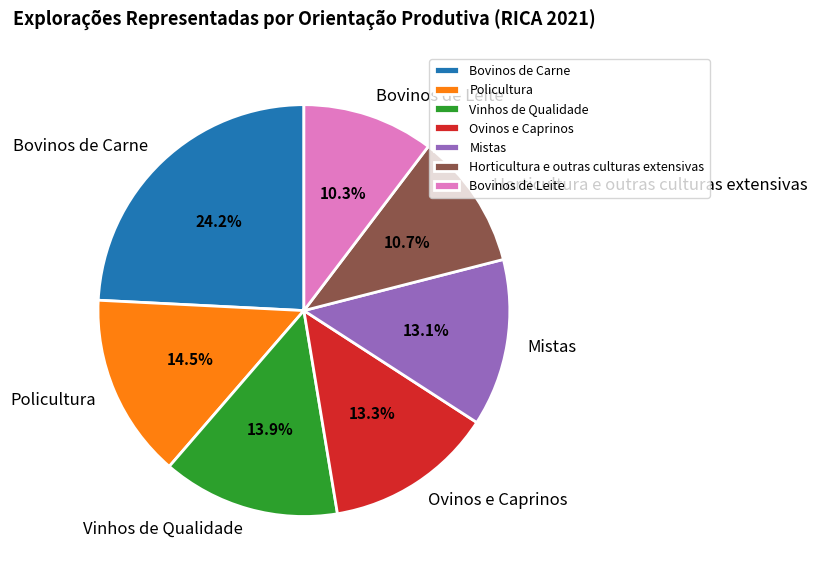

How many segments does this pie chart have?

7